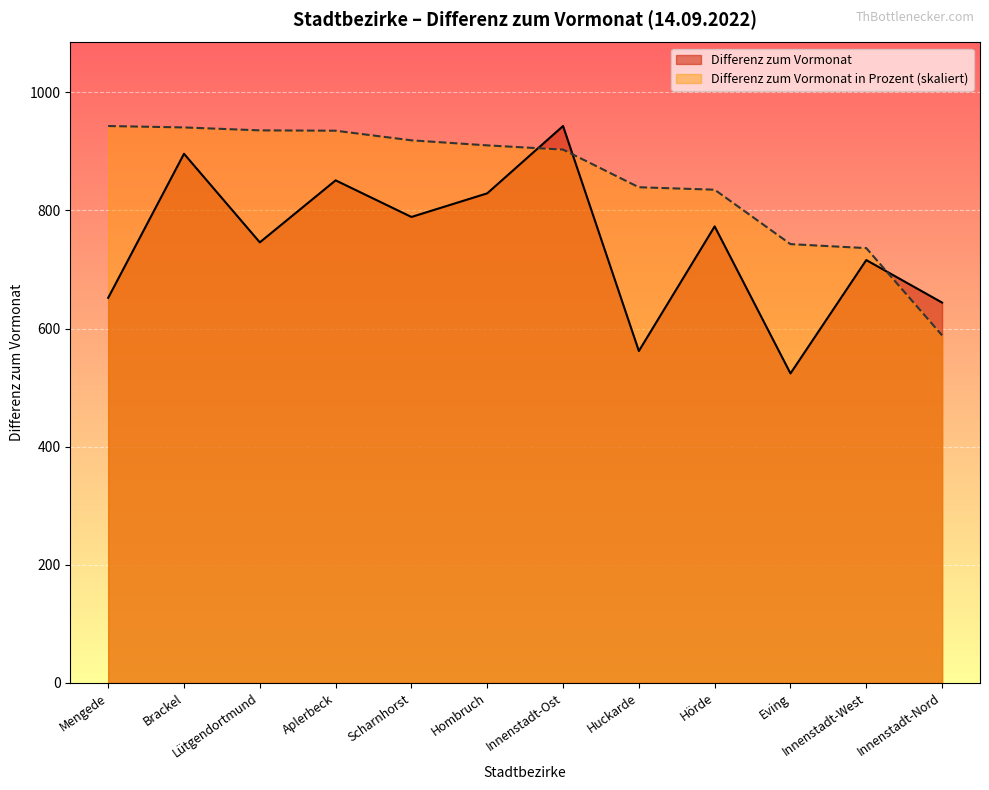

How many data points in Differenz zum Vormonat in Prozent are less than 910?

6